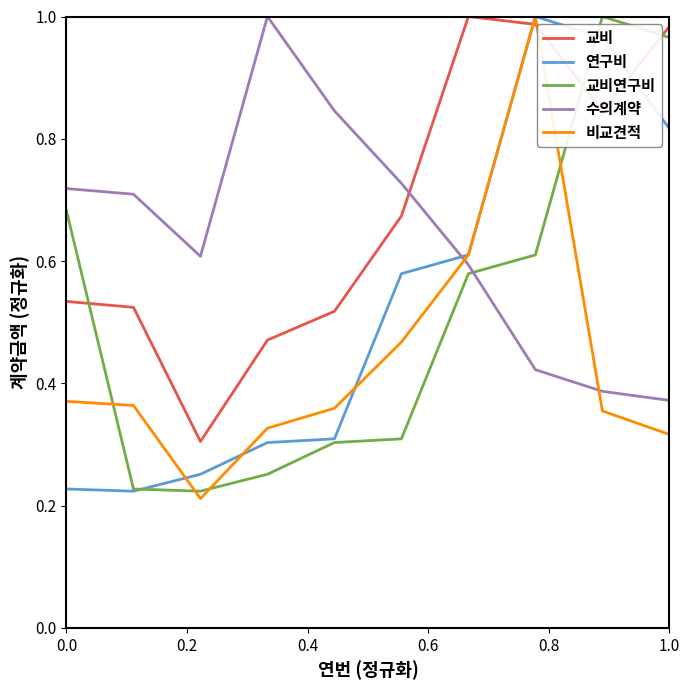

How many intersections are there between 수의계약 and 교비?

1